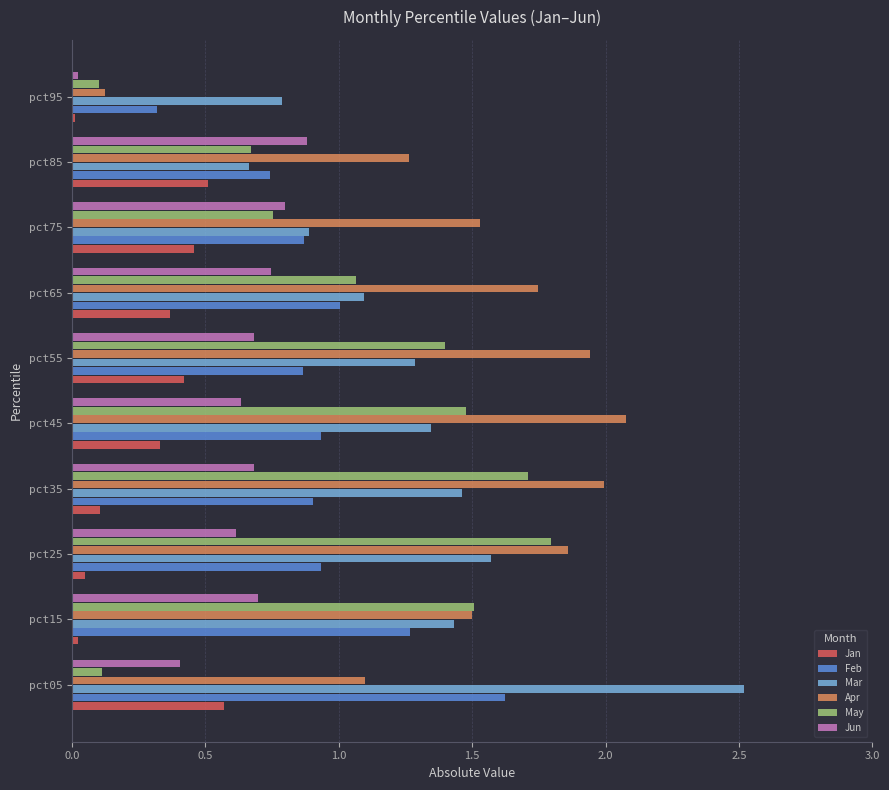

Rank the series by their maximum value, from highest to lowest.

Mar, Apr, May, Feb, Jun, Jan